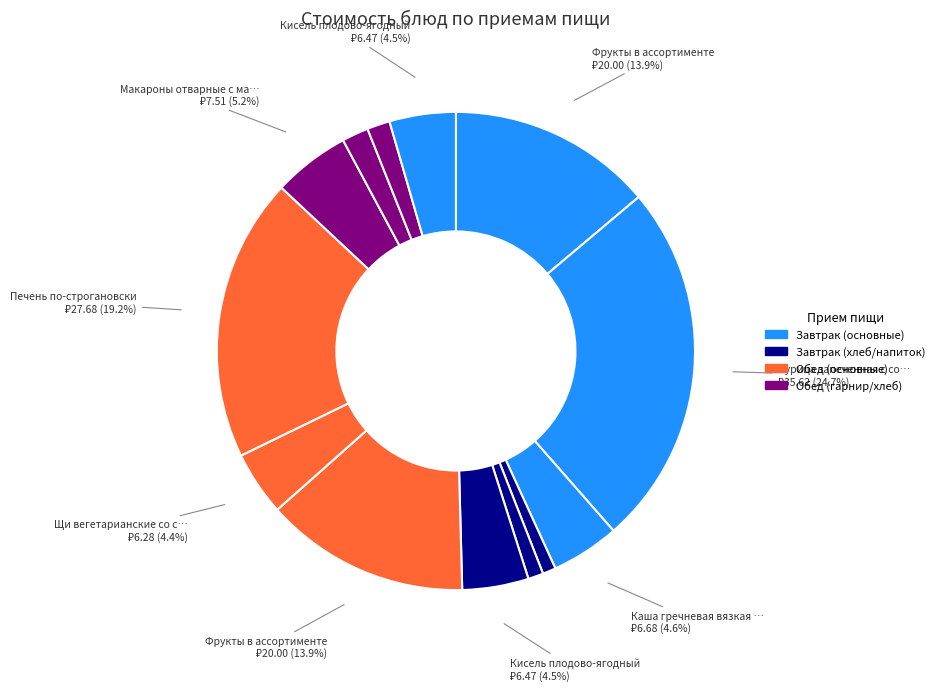

Count the number of slices in the pie.

13